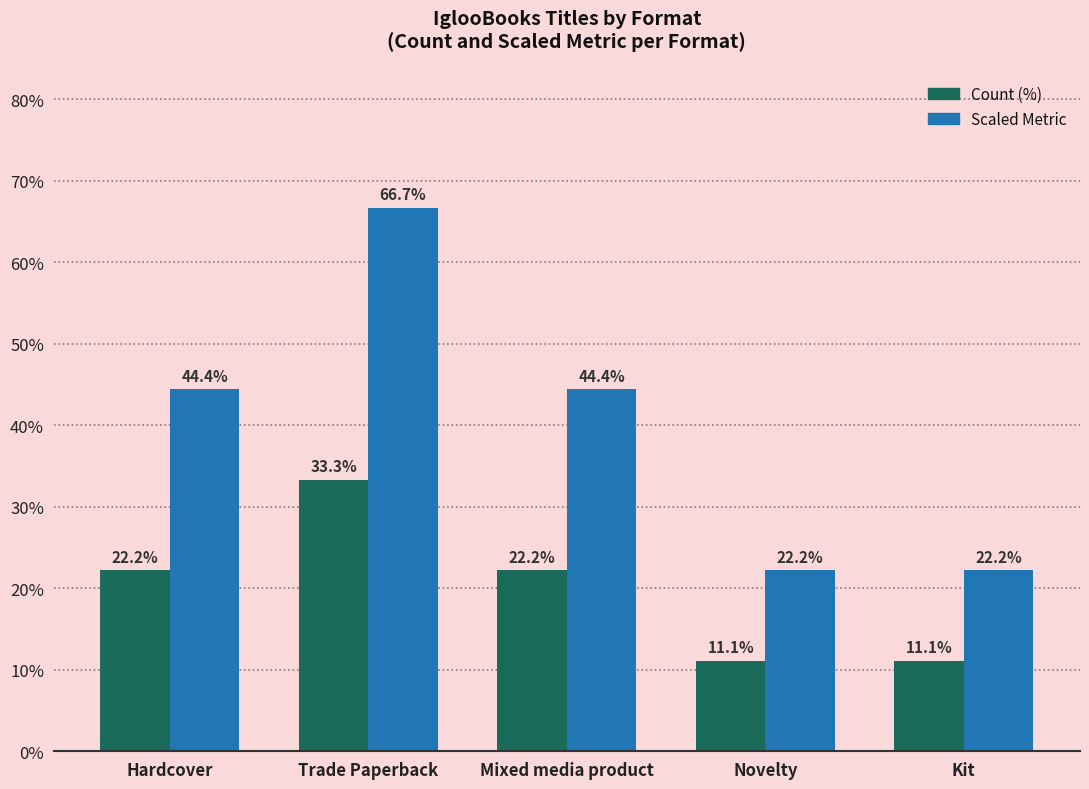

Is the value of Count (%) at Kit greater than the value of Scaled Metric at Hardcover?

No